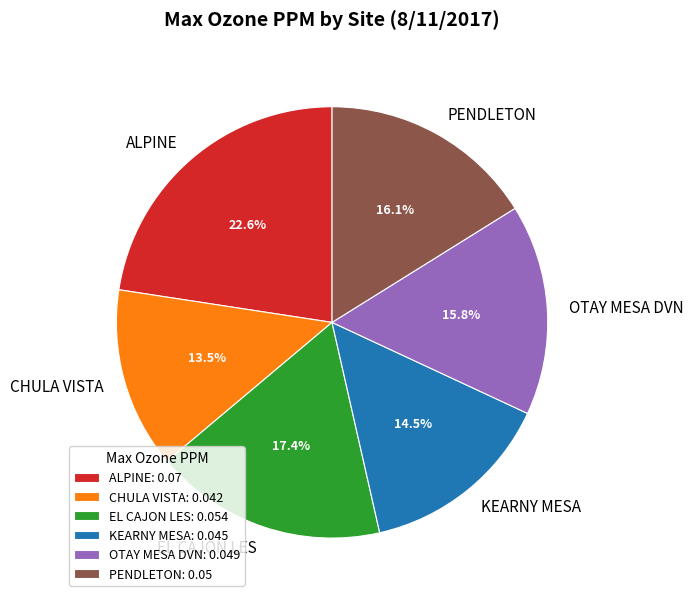

Which slice is the largest?

ALPINE